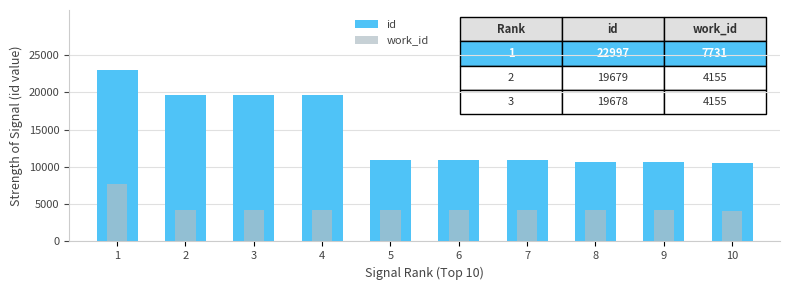

The value of work_id at 5 is 7168. True or false?

False